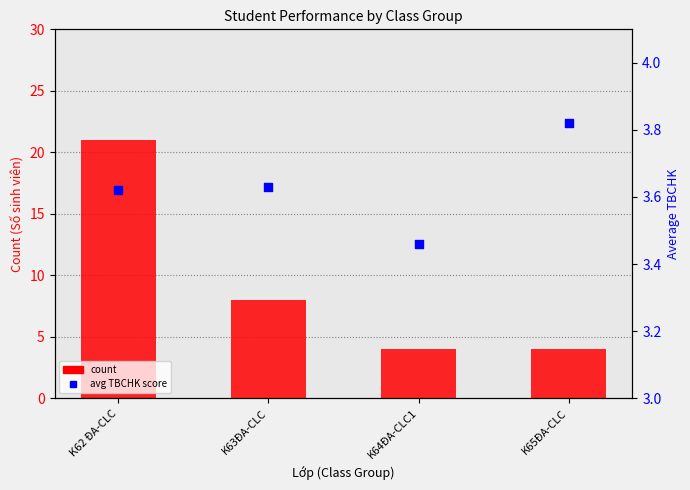

What is the total value across all series at K65ĐA-CLC?

7.8